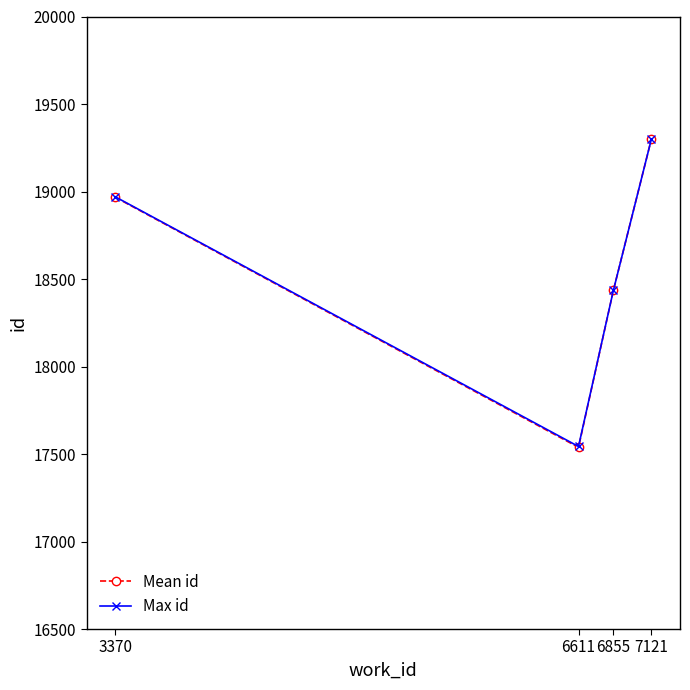

List the labels in order of Mean id value, smallest first.

6611, 6855, 3370, 7121